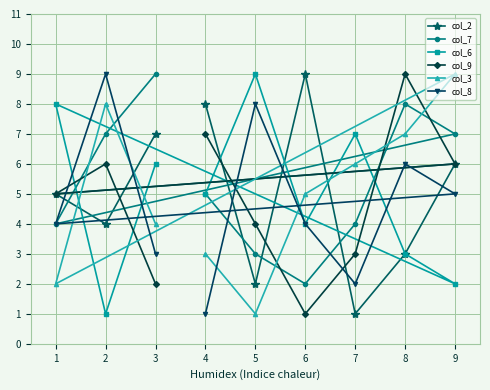

List the labels in order of col_2 value, smallest first.

7, 5, 8, 2, 1, 9, 3, 4, 6